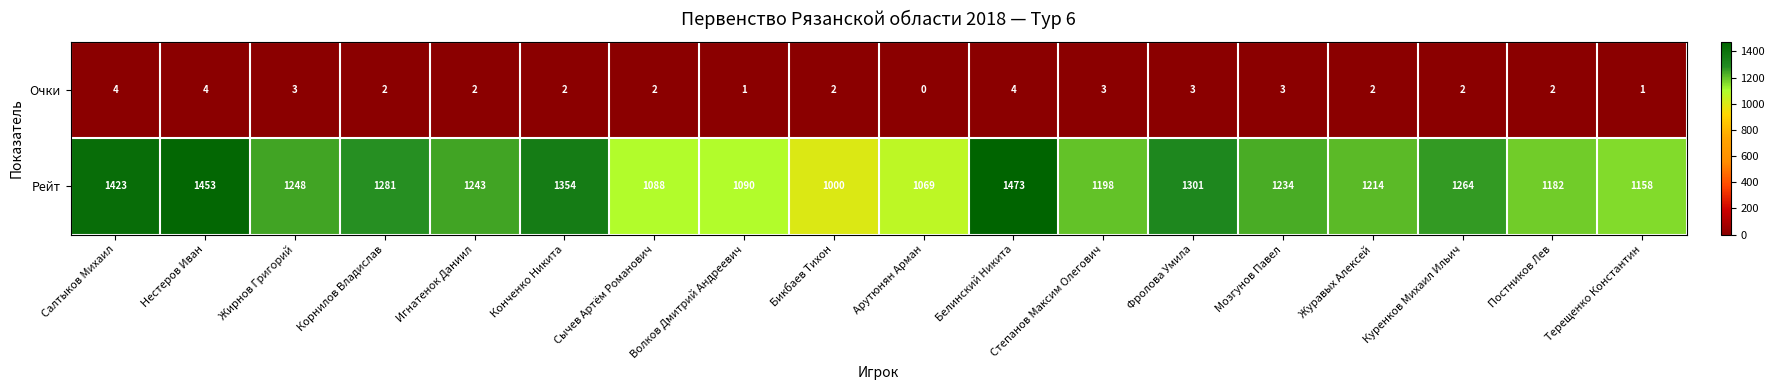

The Очки series shows 3 at Журавых Алексей. True or false?

False